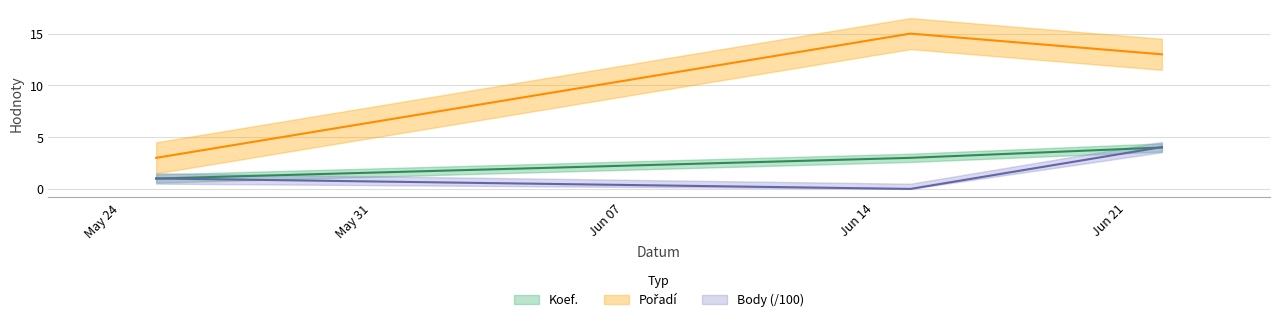

True or false: Body has a value of 1.0 at 2019-05-25.

True